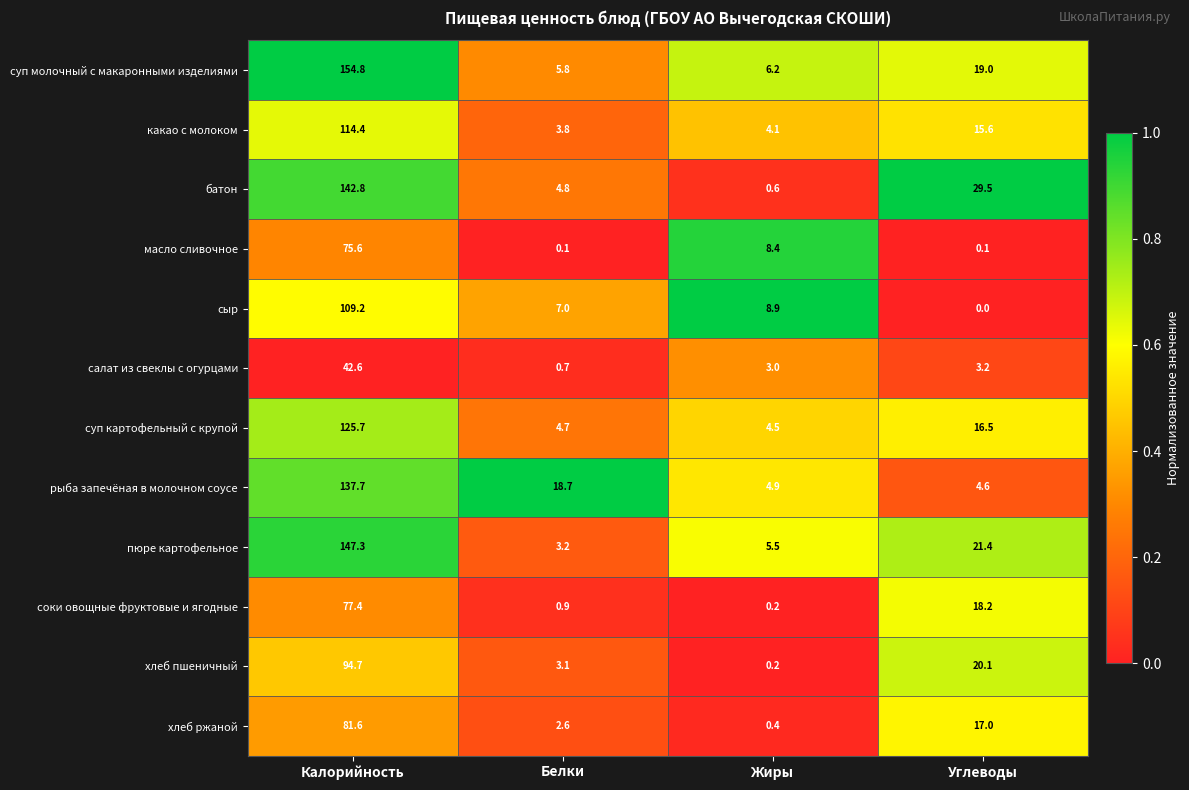

What is the approximate value of хлеб пшеничный at Углеводы?

20.1